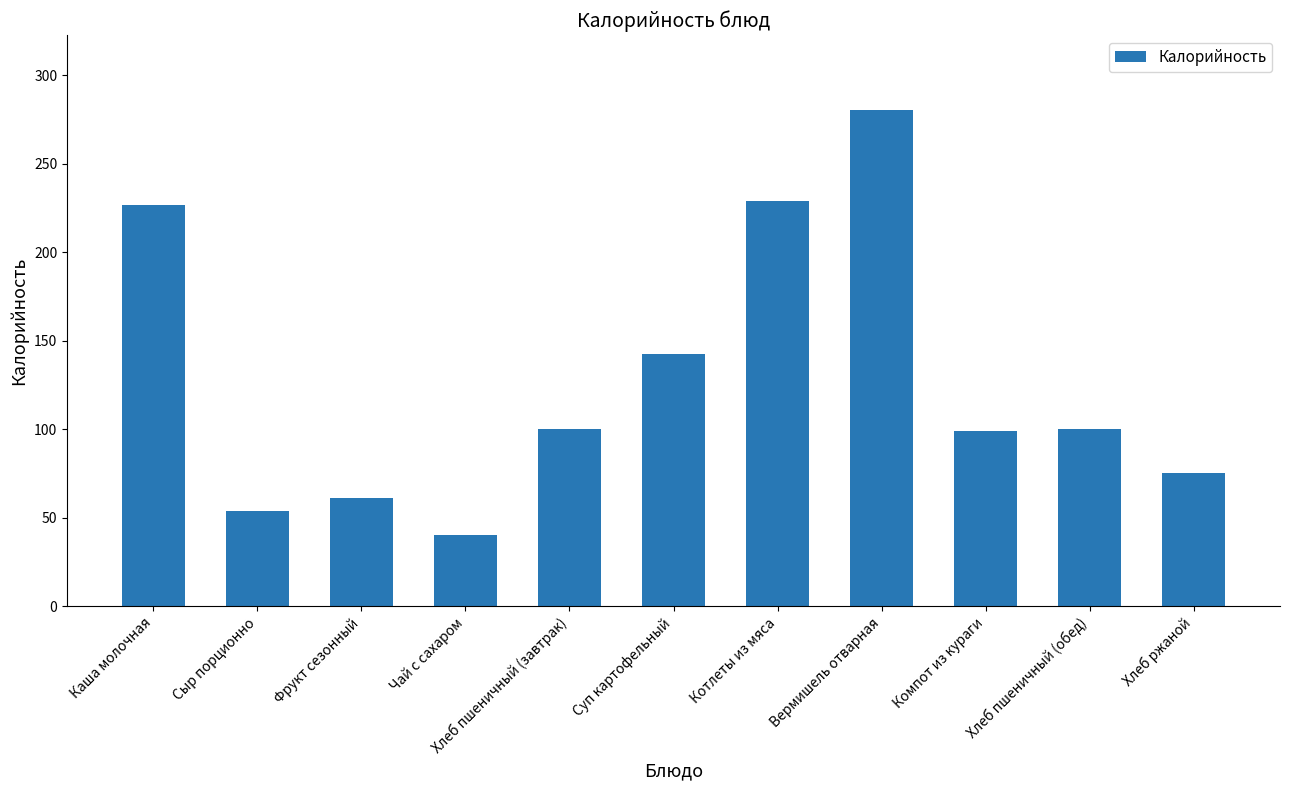

The value at Фрукт сезонный is 30.9. True or false?

False